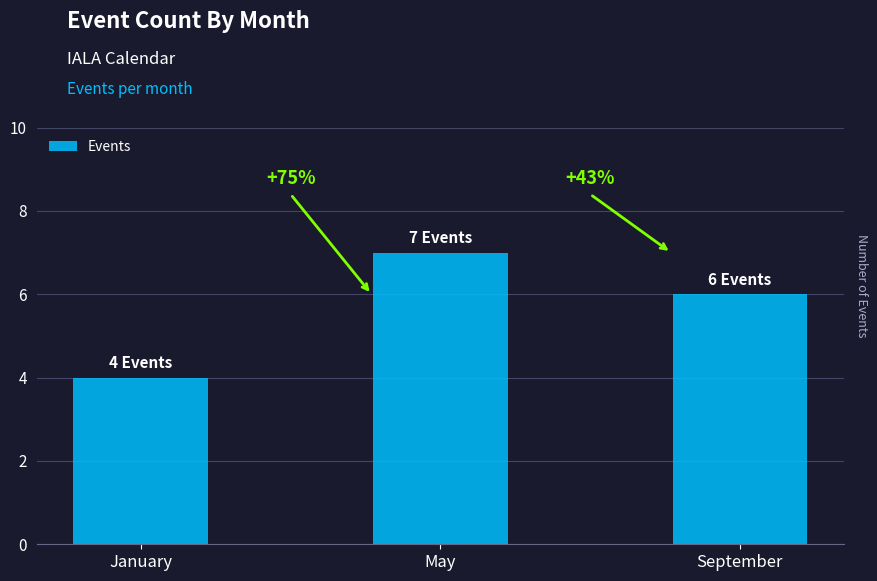

How many bars are there in total?

3